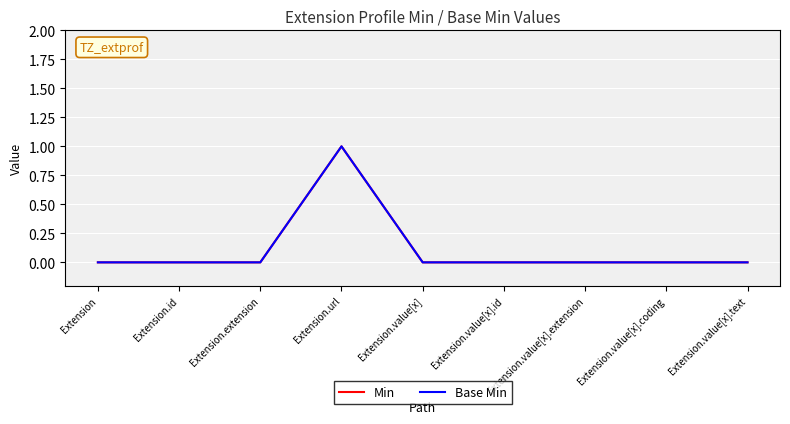

Where is Min nearest to the value 0?

Extension